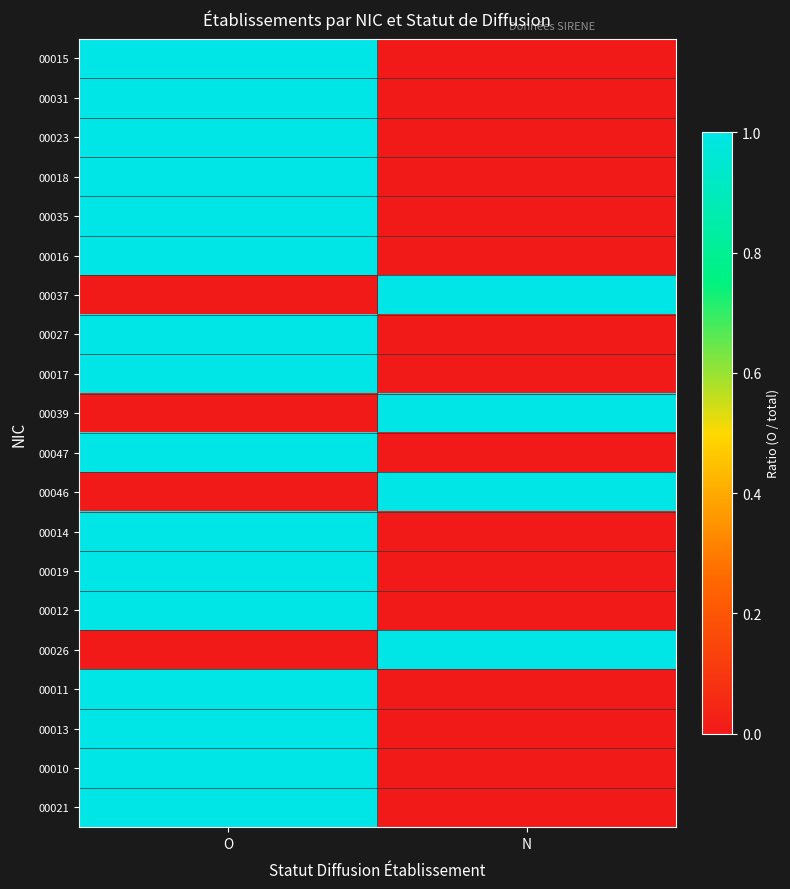

Reading right to left, extract all data points from this chart.

00015: N=0	O=1
00031: N=0	O=1
00023: N=0	O=1
00018: N=0	O=1
00035: N=0	O=1
00016: N=0	O=1
00037: N=1	O=0
00027: N=0	O=1
00017: N=0	O=1
00039: N=1	O=0
00047: N=0	O=1
00046: N=1	O=0
00014: N=0	O=1
00019: N=0	O=1
00012: N=0	O=1
00026: N=1	O=0
00011: N=0	O=1
00013: N=0	O=1
00010: N=0	O=1
00021: N=0	O=1